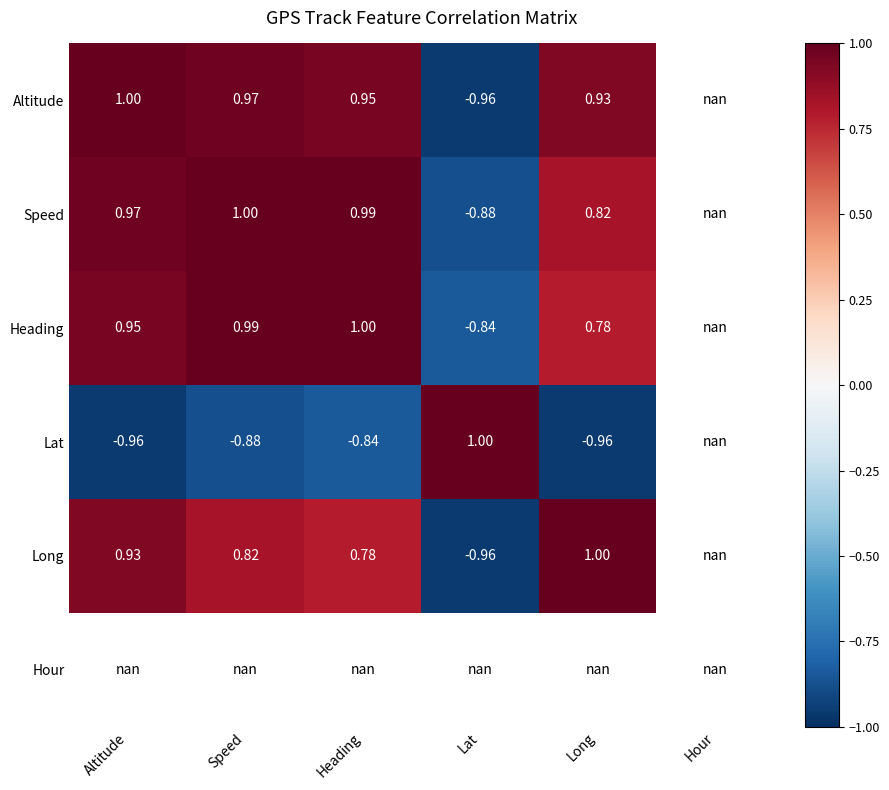

Where is Lat nearest to the value 0?

Heading